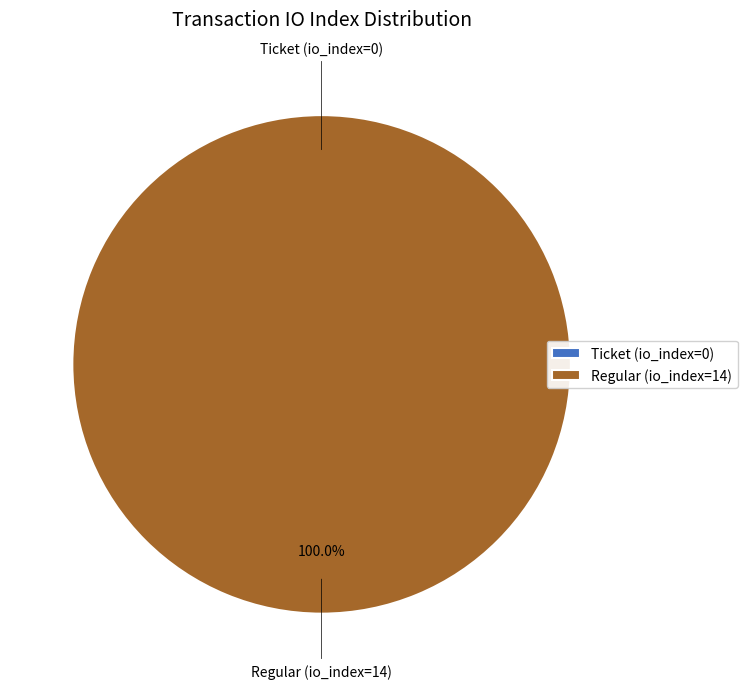

What is the change in value from Ticket (io_index=0) to Regular (io_index=14)?

+14